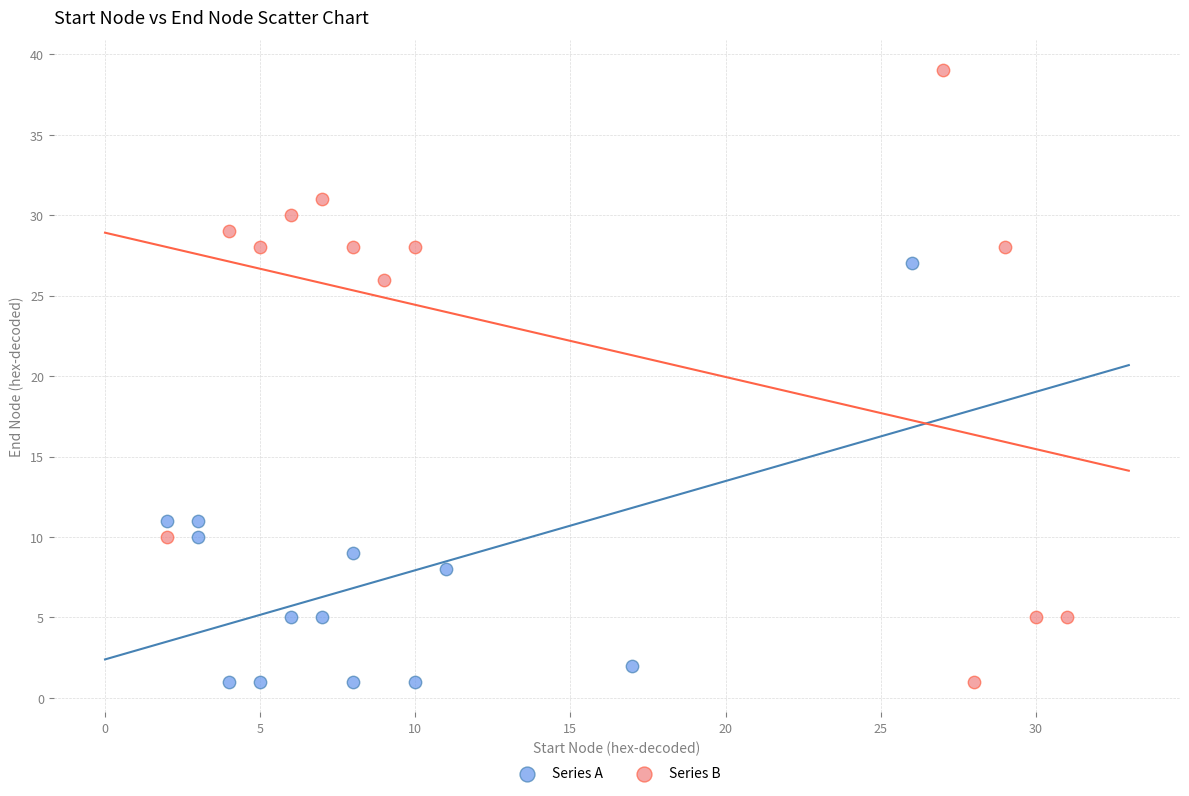

Which series contains the highest Y value?

Series B